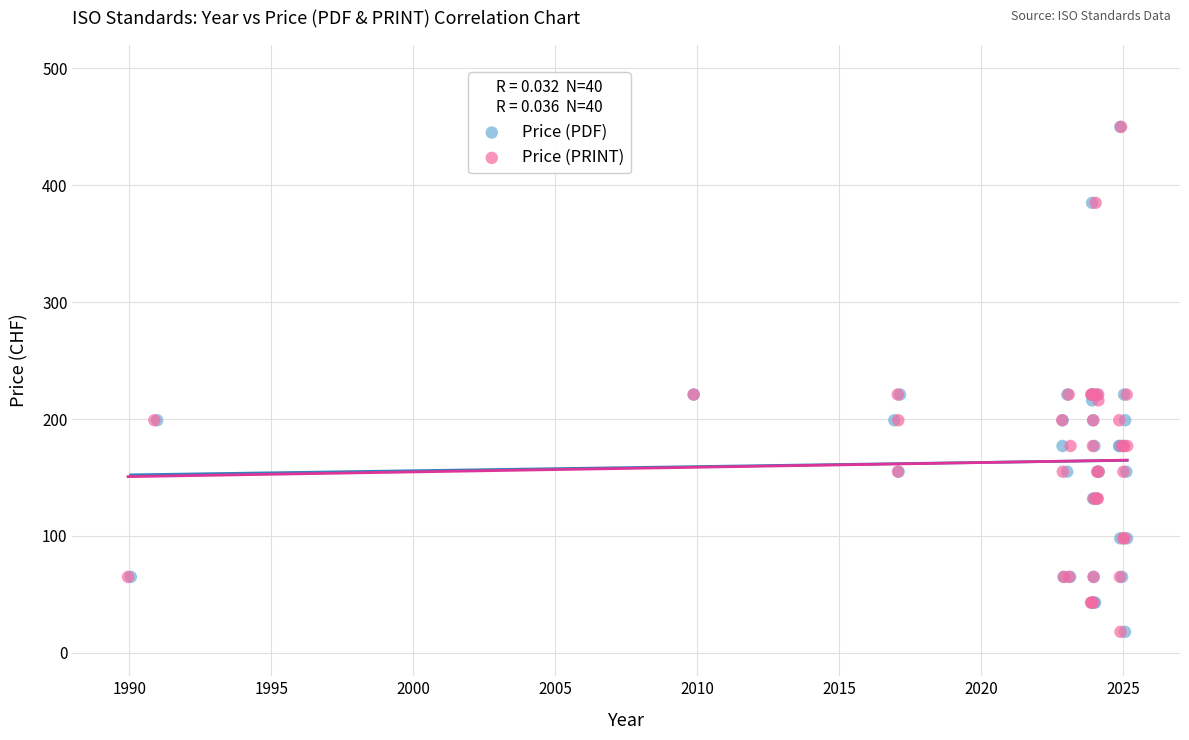

What are all the series names shown in the legend?

Price (PDF), Price (PRINT)